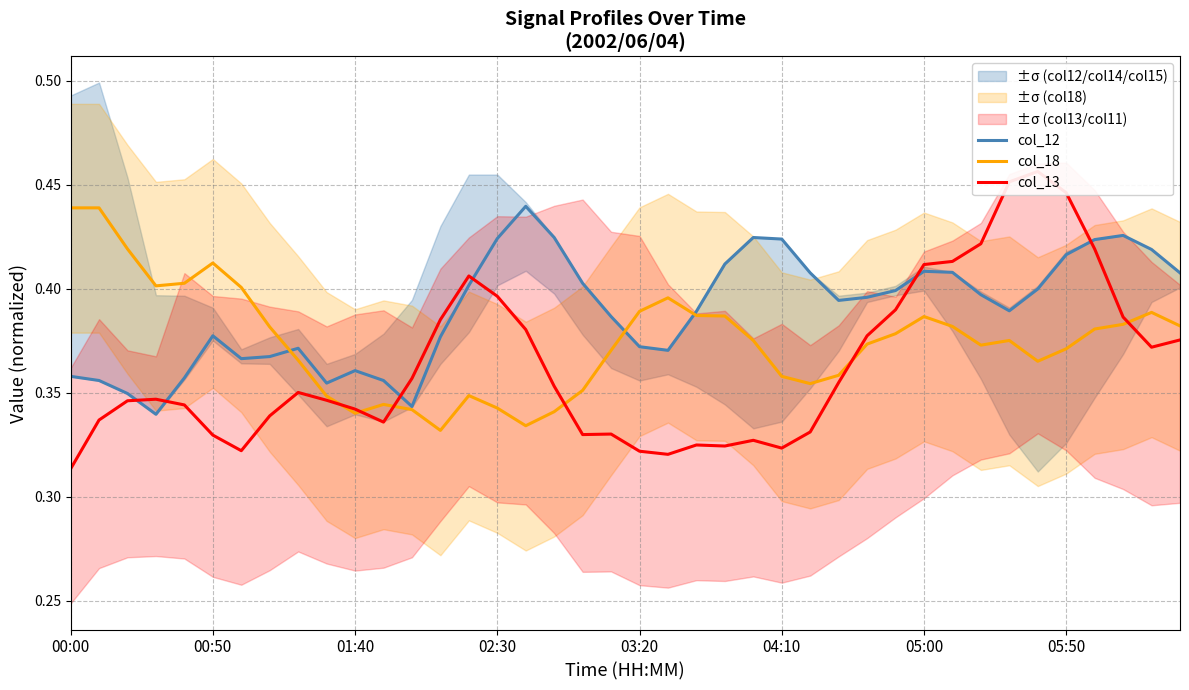

List the series in order of their peak value, highest first.

col_13, col_12, col_18